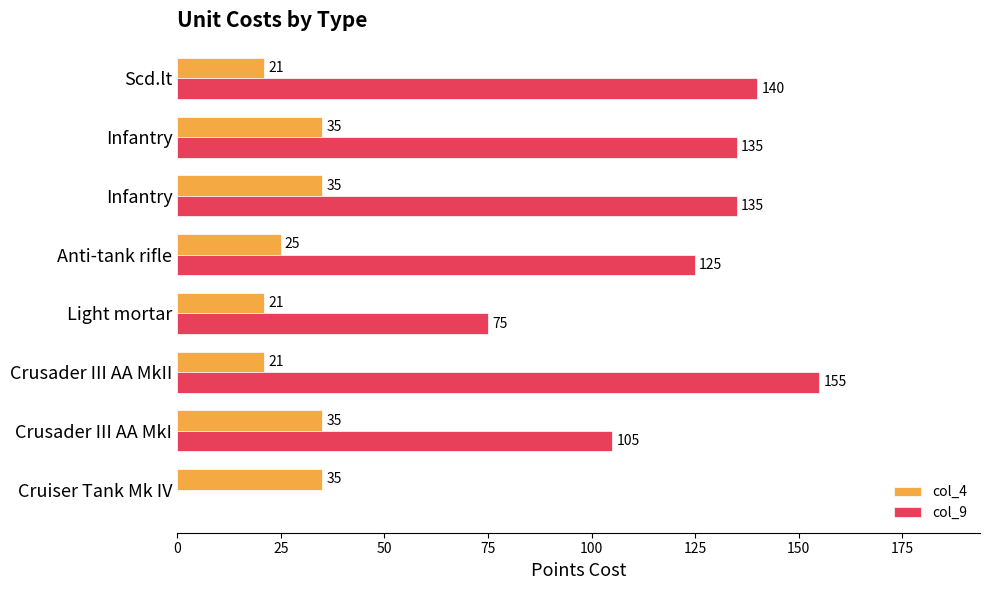

What is the value of the col_9 bar at the 1st from the left?

140